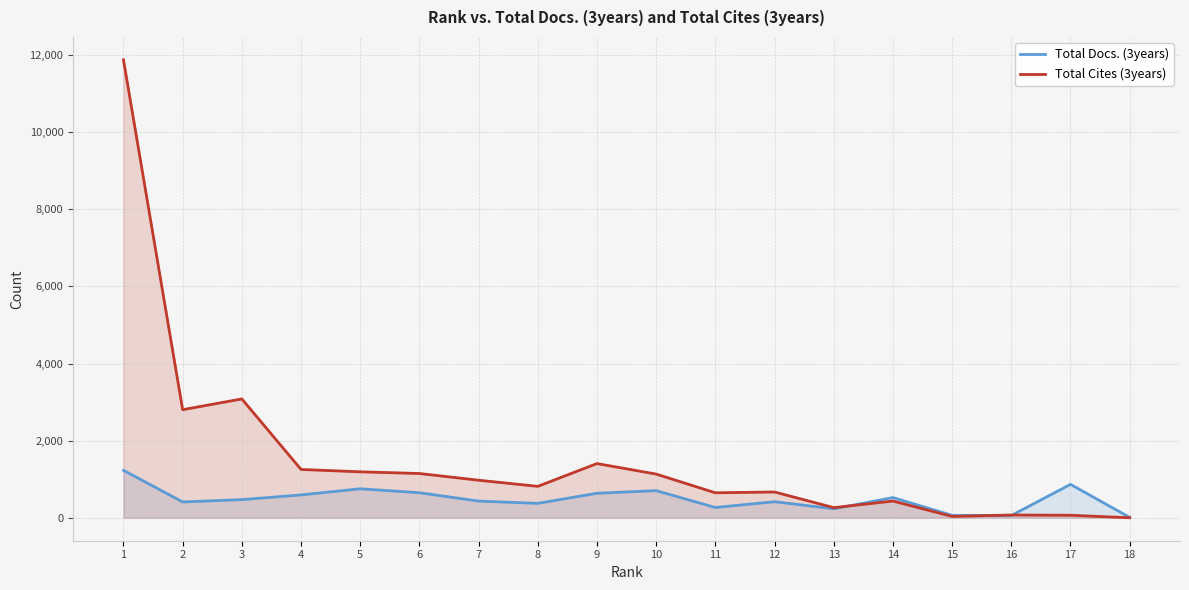

How many intersections are there between Total Docs. (3years) and Total Cites (3years)?

3